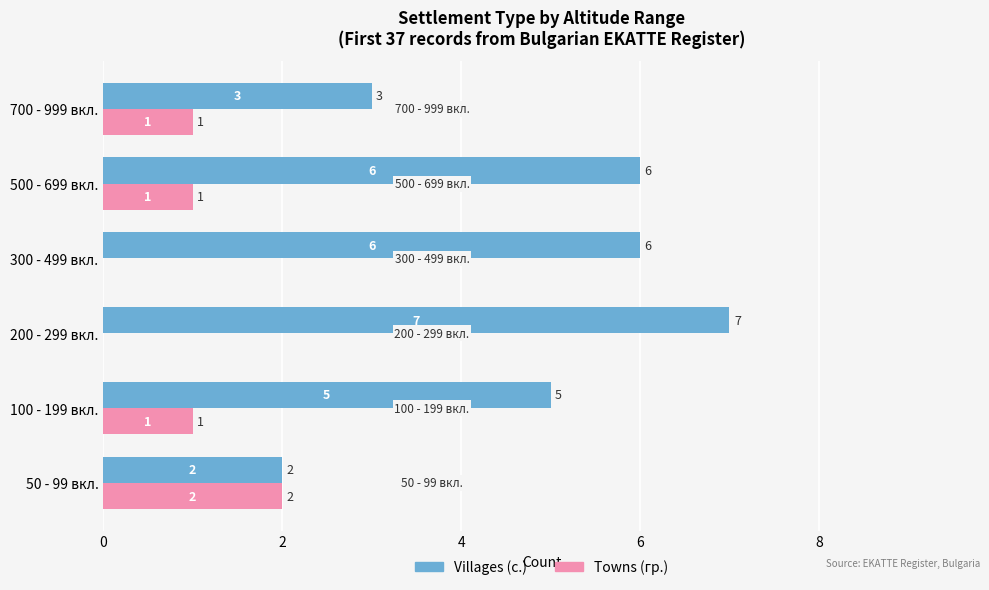

The value of Villages (с.) at 700 - 999 вкл. is 4. True or false?

False